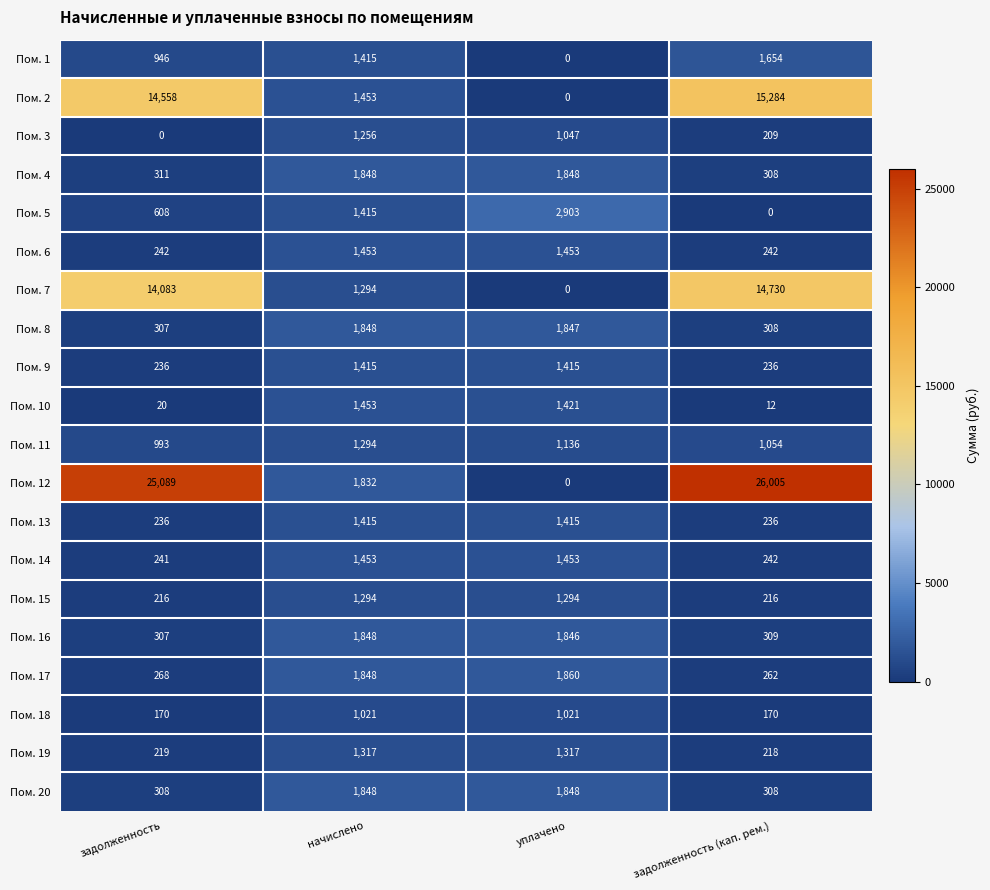

What is the sum of all Пом. 7 values?

30107